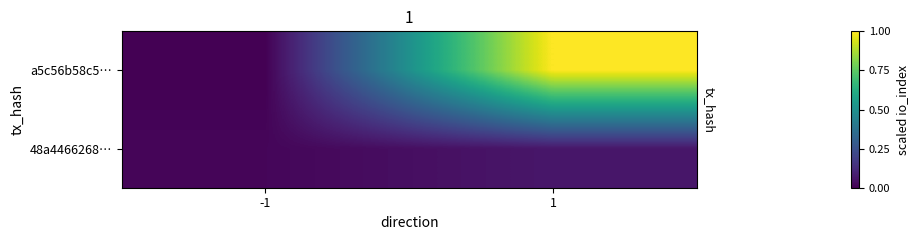

Reading left to right, list all the values displayed in this chart.

a5c56b58c5…: -1=0.0	1=1.0
48a4466268…: -1=0.0	1=0.1